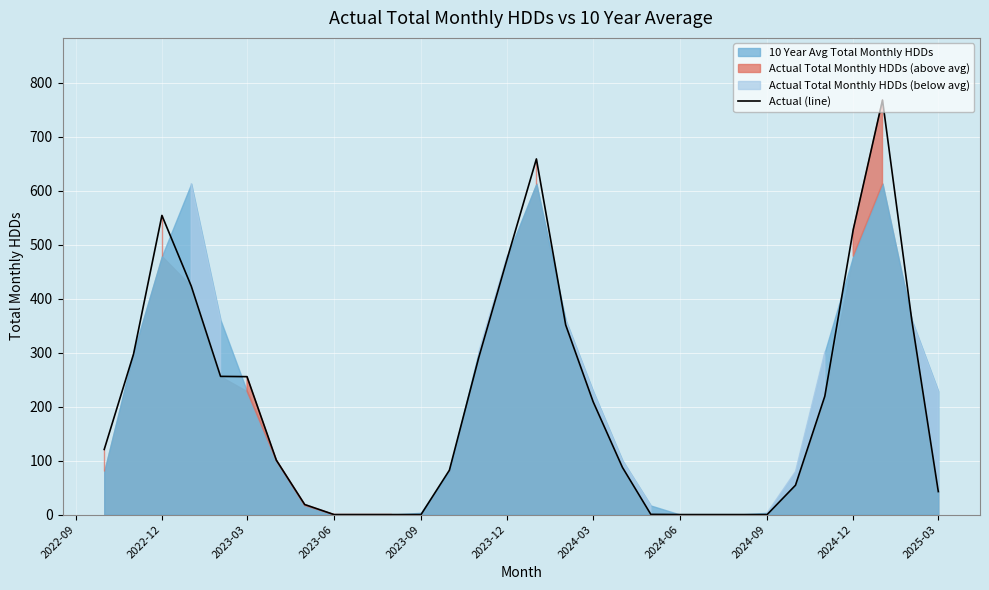

Reading right to left, list all the values displayed in this chart.

42.6	359.9	768.2	527.7	219.4	54.4	0.0	0.0	0.0	0.0	0.4	87.4	209.1	351.3	659.1	473.4	290.8	82.2	0.0	0.0	0.0	0.0	18.6	100.8	255.6	256.1	423.5	554.4	297.5	120.7